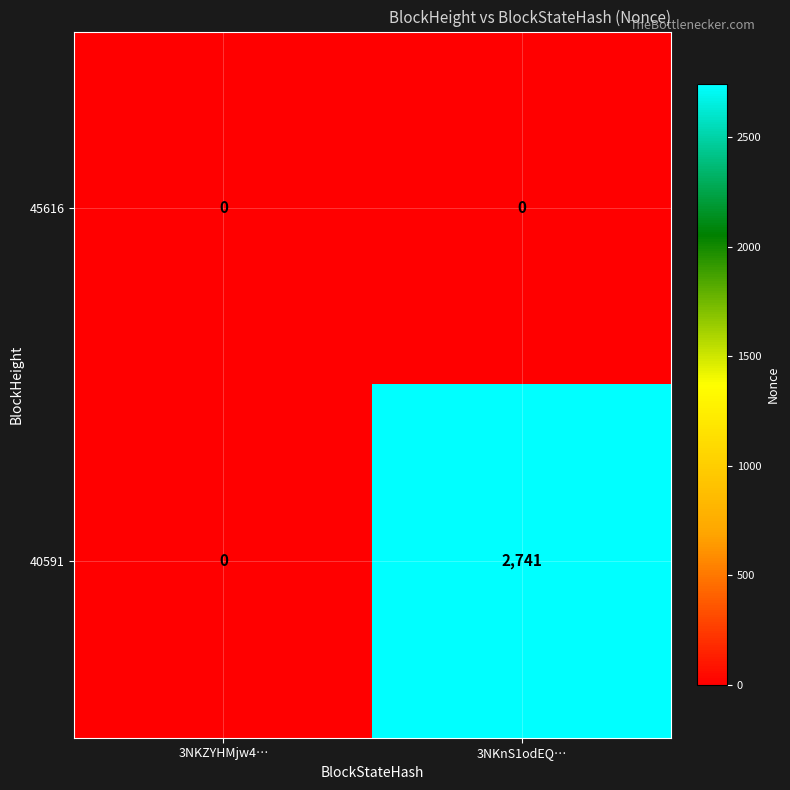

What is the total value across all series at 3NKnS1odEQ…?

2741